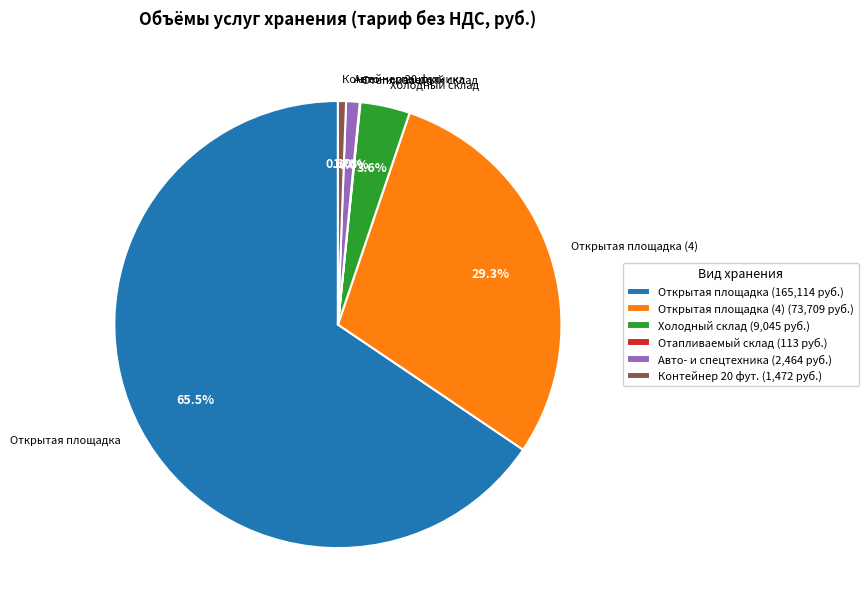

Is there a majority slice in this chart?

Yes